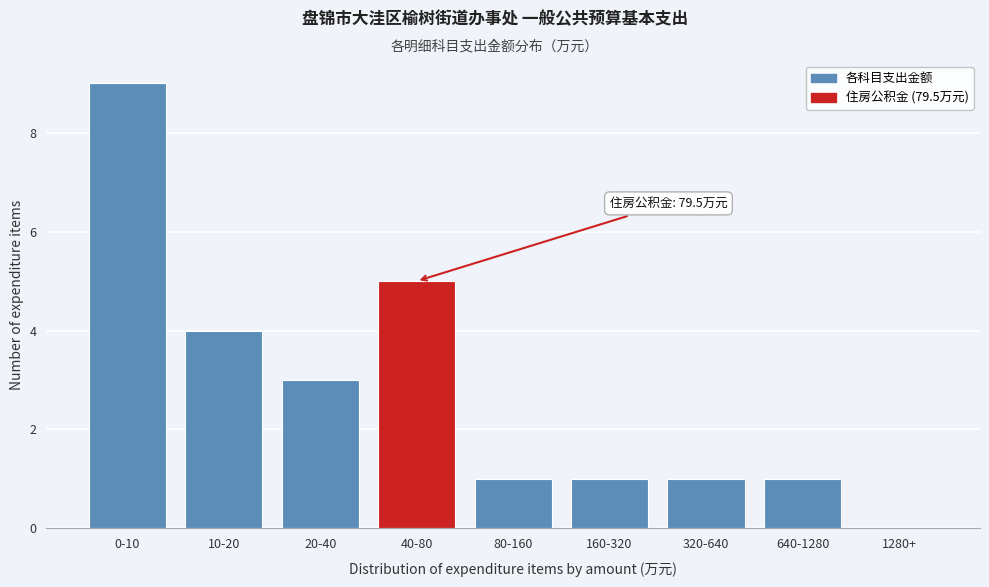

Reading left to right, extract all data points from this chart.

0-10=9	10-20=4	20-40=3	40-80=5	80-160=1	160-320=1	320-640=1	640-1280=1	1280+=0